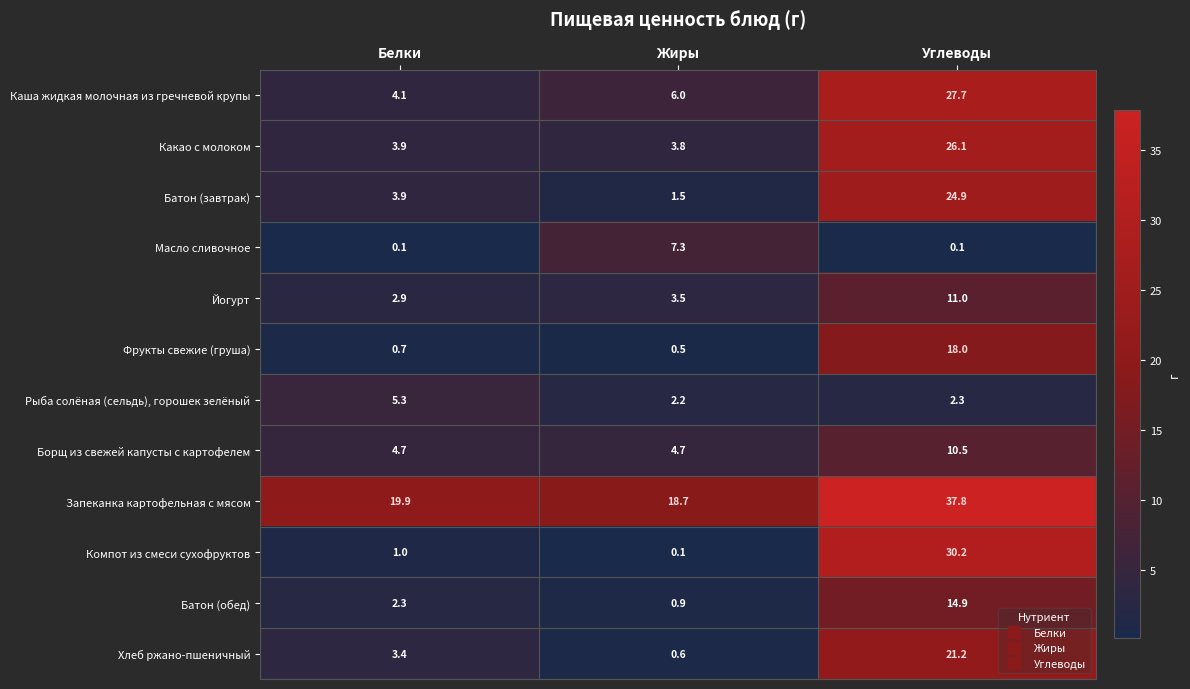

What is the total value across all series at Жиры?

49.8